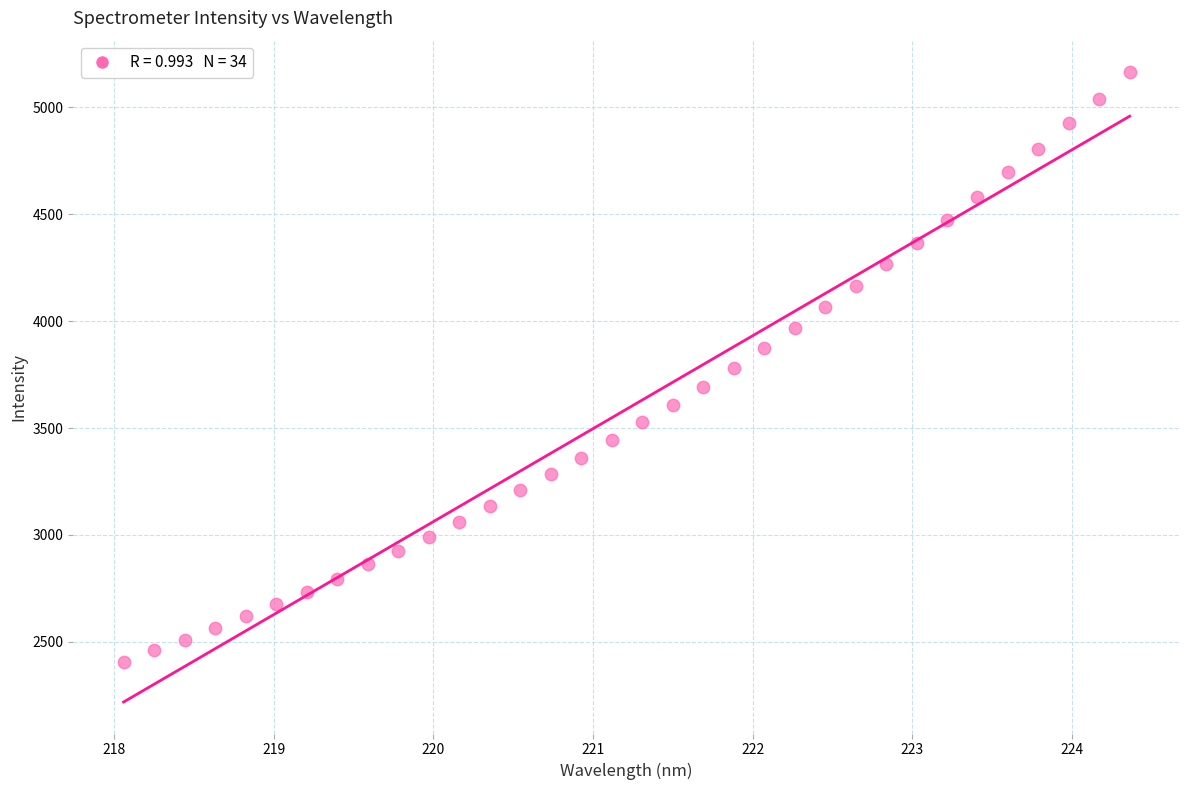

What is the range of X values (max minus min)?

6.3